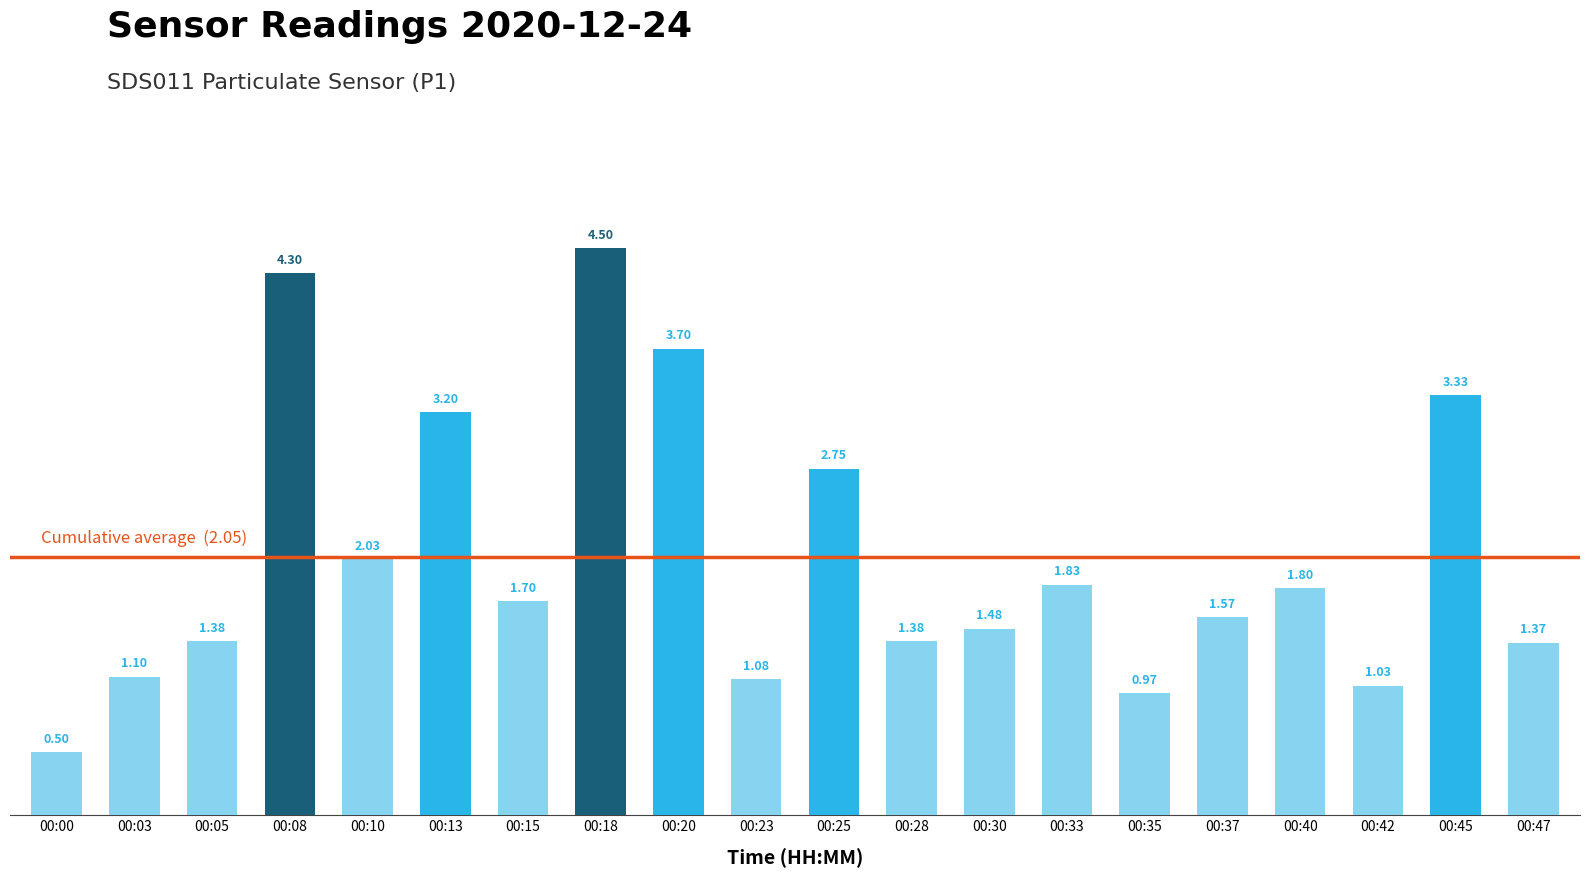

Are the bars grouped side by side (vs. stacked)?

No